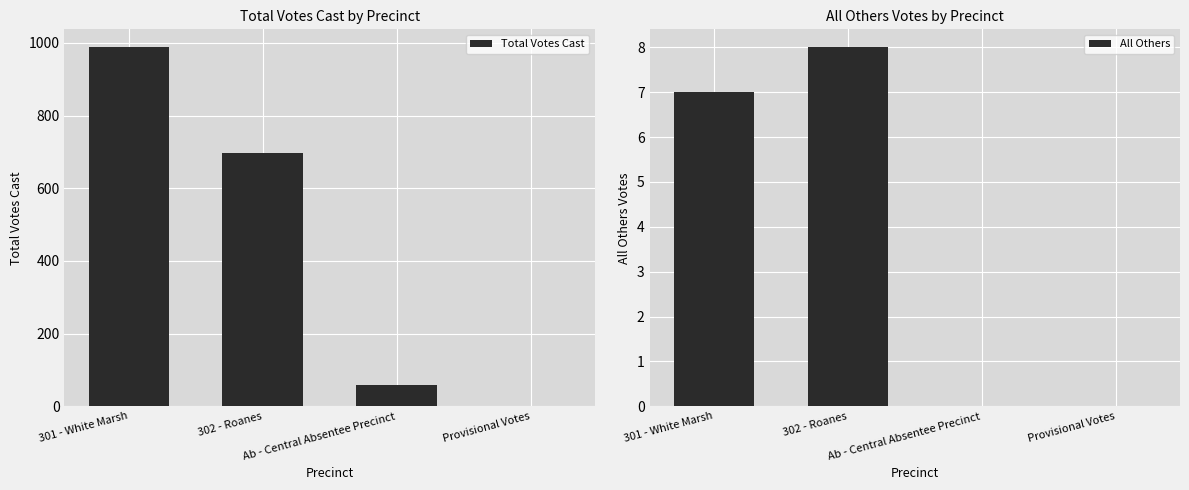

Which category has the highest value in the All Others series?

302 - Roanes